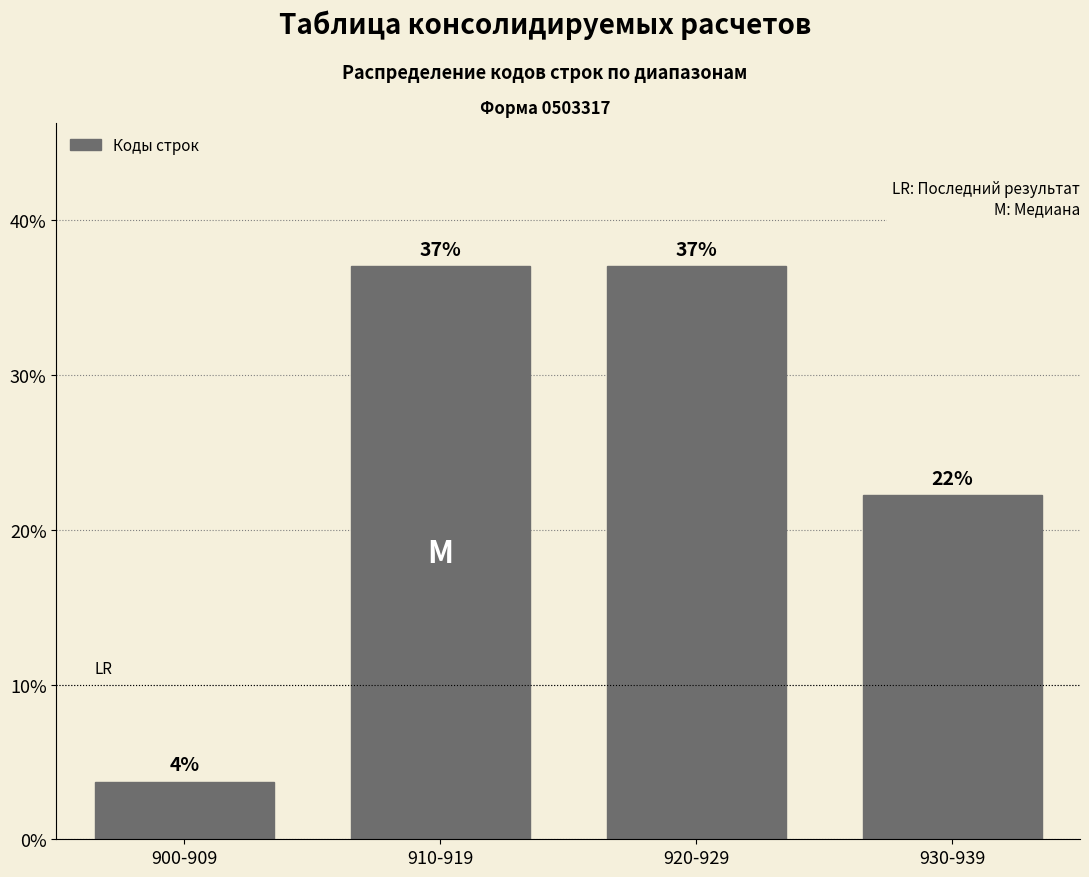

What is the value of the 3rd bar from the left?

37.0